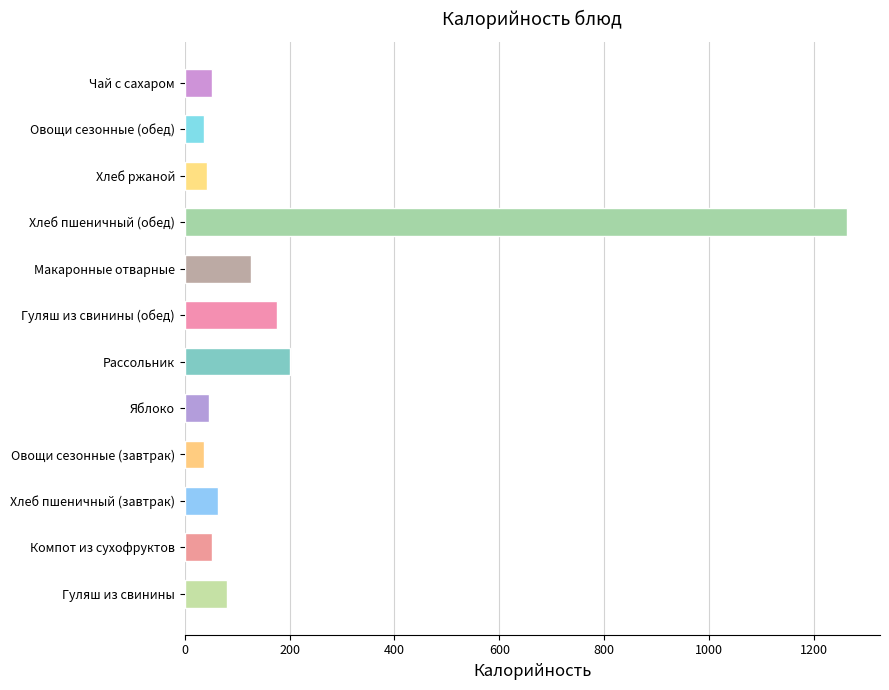

Where does the data first go above 63?

Гуляш из свинины